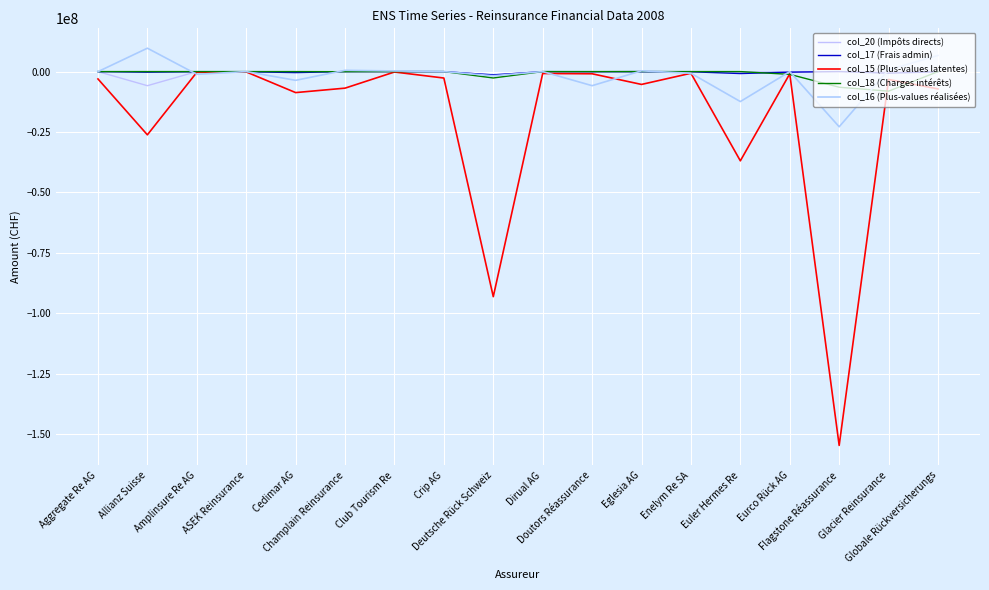

What are all the series names shown in the legend?

col_20 (Impôts directs), col_17 (Frais admin), col_15 (Plus-values latentes), col_18 (Charges intérêts), col_16 (Plus-values réalisées)